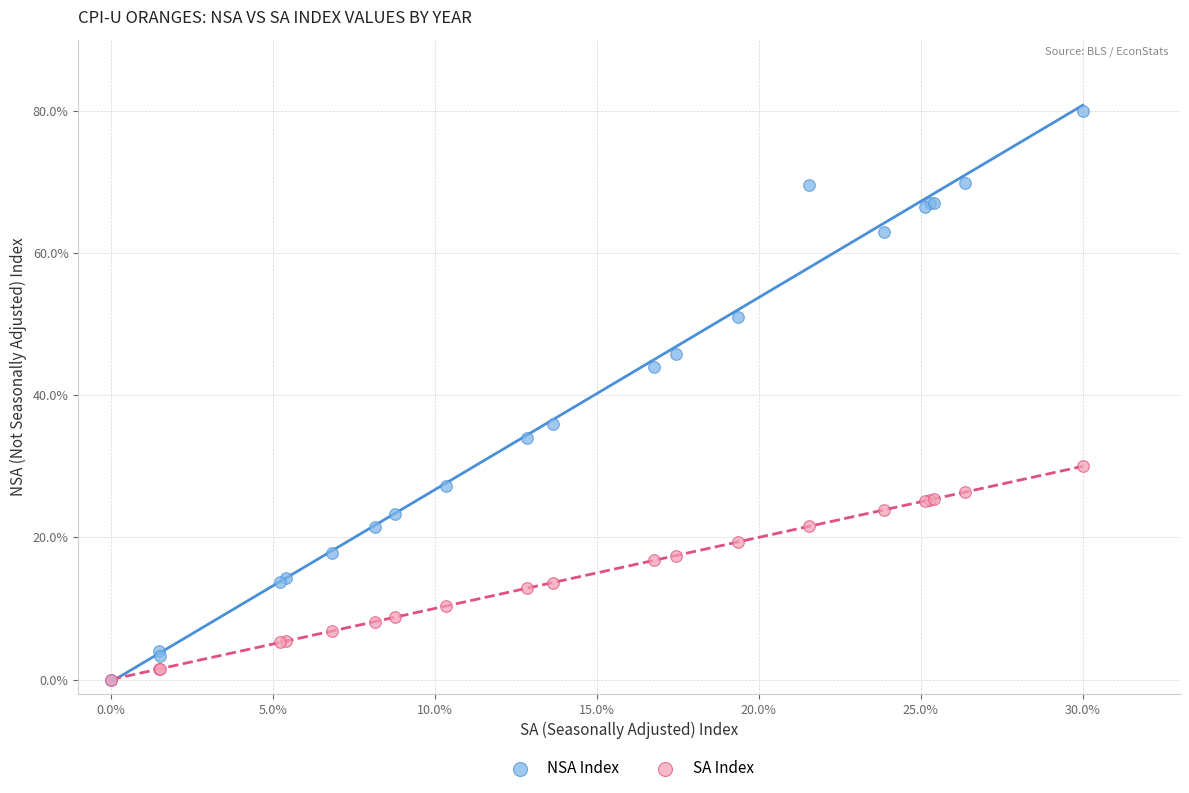

What are all the series names shown in the legend?

NSA Index, SA Index